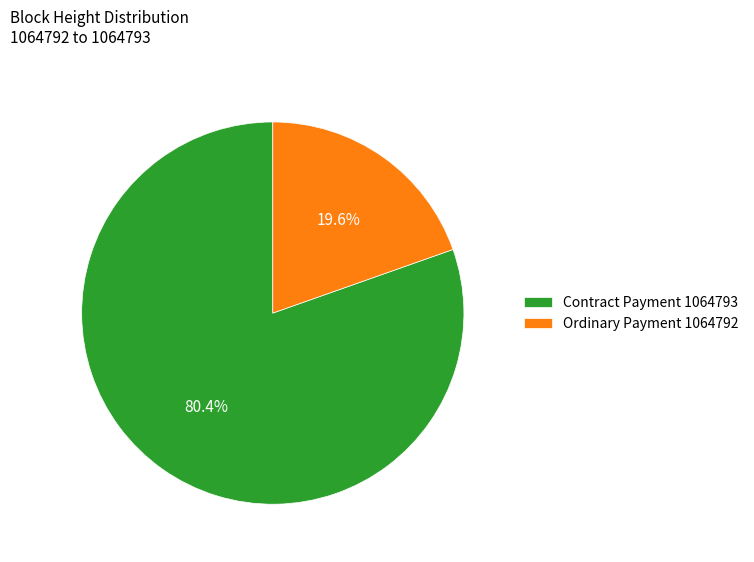

Between Contract Payment 1064793 and Ordinary Payment 1064792, which is larger?

Contract Payment 1064793